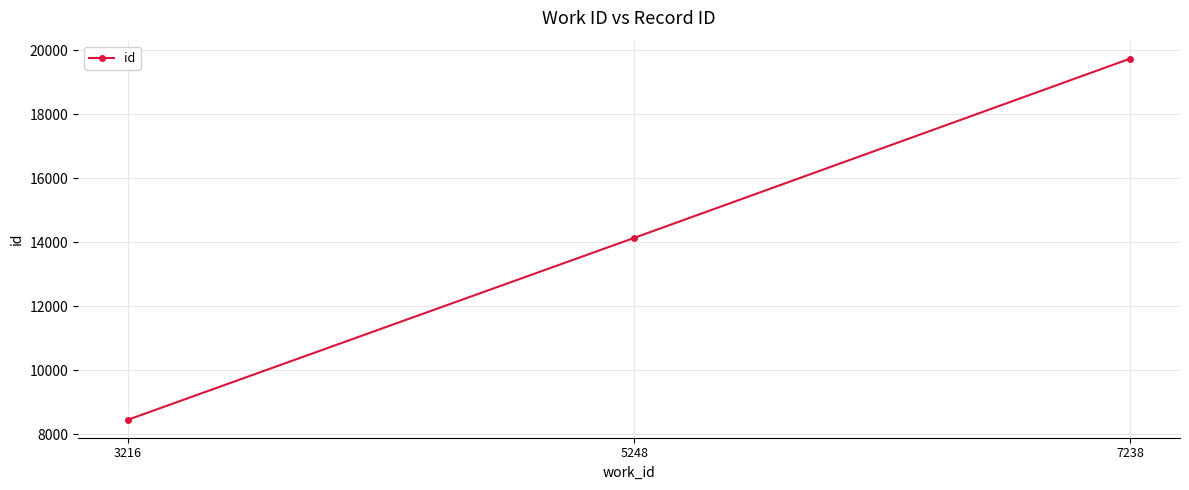

What is the minimum value shown in the chart?

8453